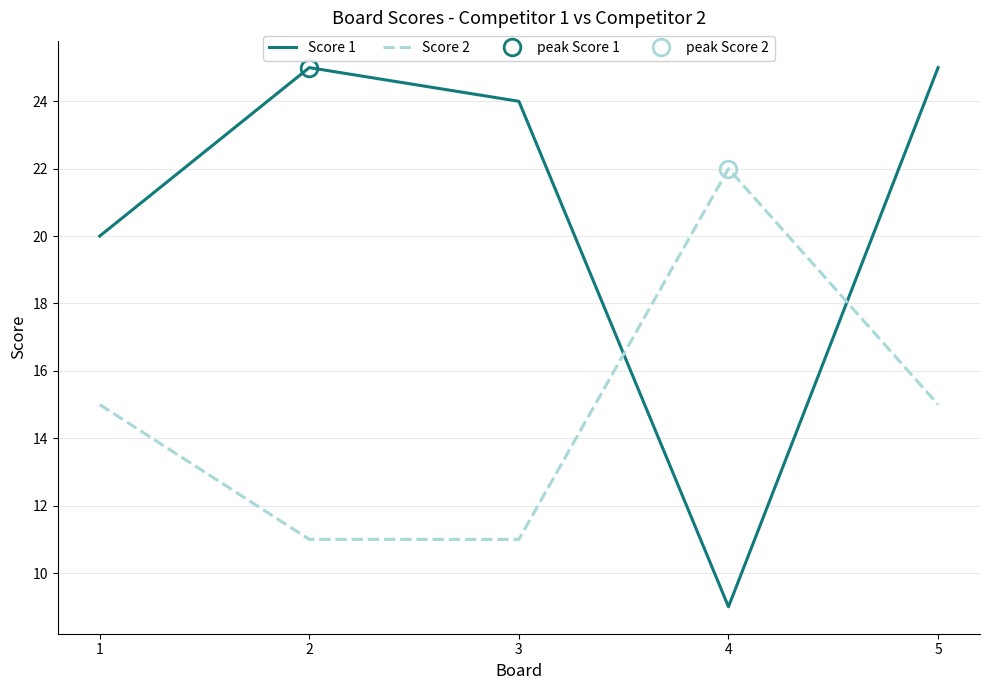

What is the difference between the second highest and second lowest values in the Score 1 series?

5